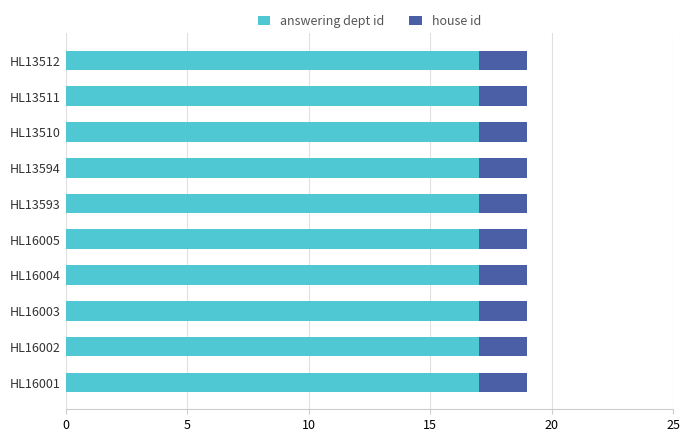

Is it true that answering dept id equals 9 at HL13510?

False